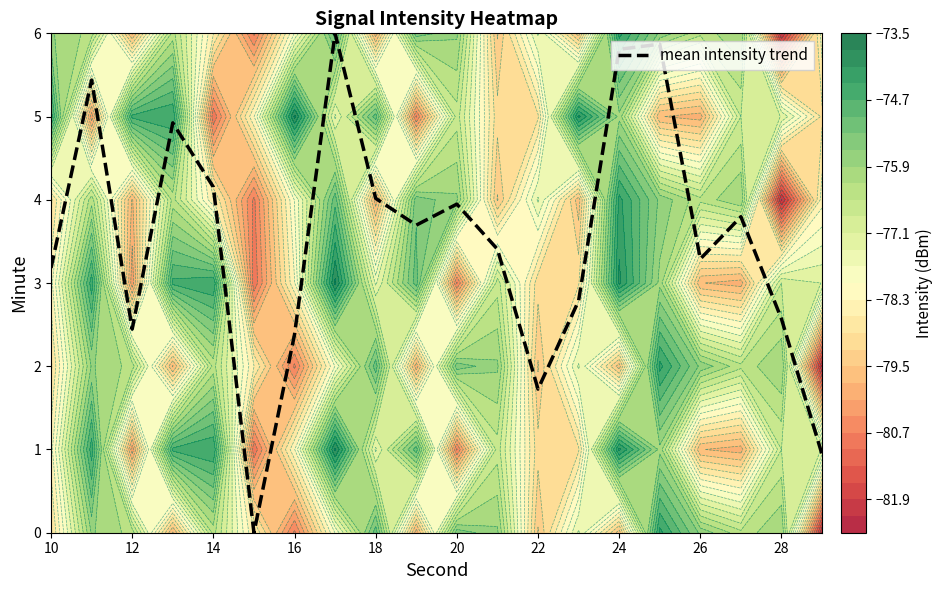

The mean intensity trend series shows 4.3 at 12. True or false?

False